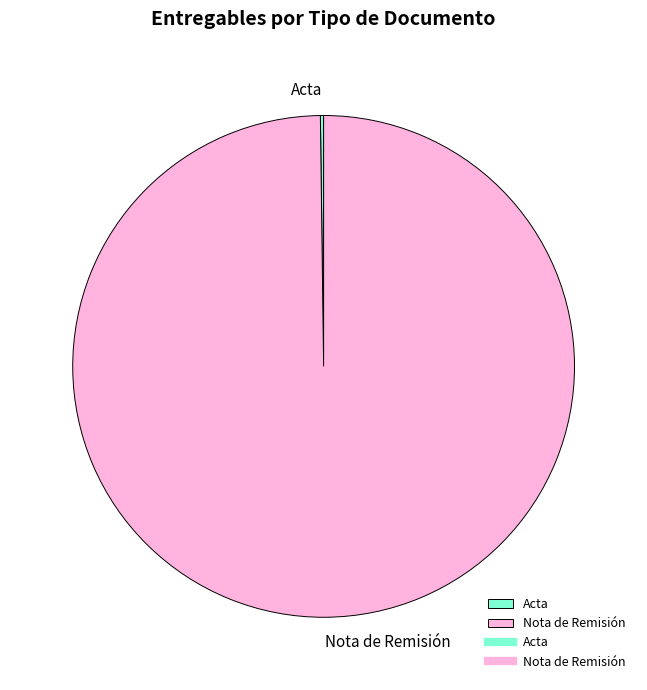

Which slice is the largest?

Nota de Remisión